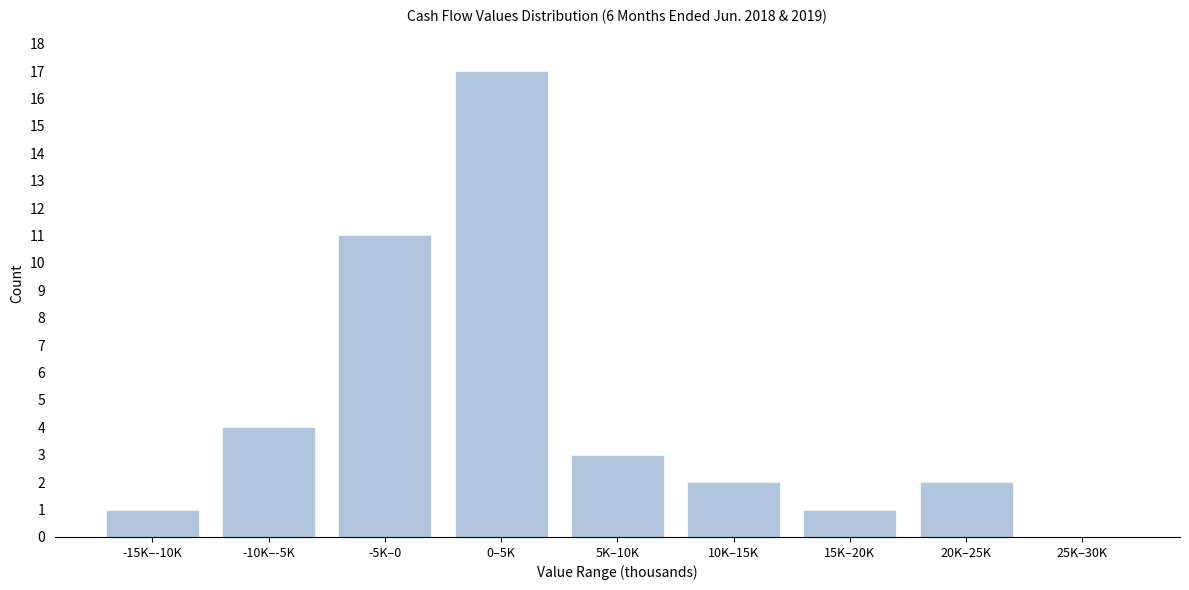

Reading left to right, transcribe all the data shown in this chart.

-15K–-10K=1	-10K–-5K=4	-5K–0=11	0–5K=17	5K–10K=3	10K–15K=2	15K–20K=1	20K–25K=2	25K–30K=0